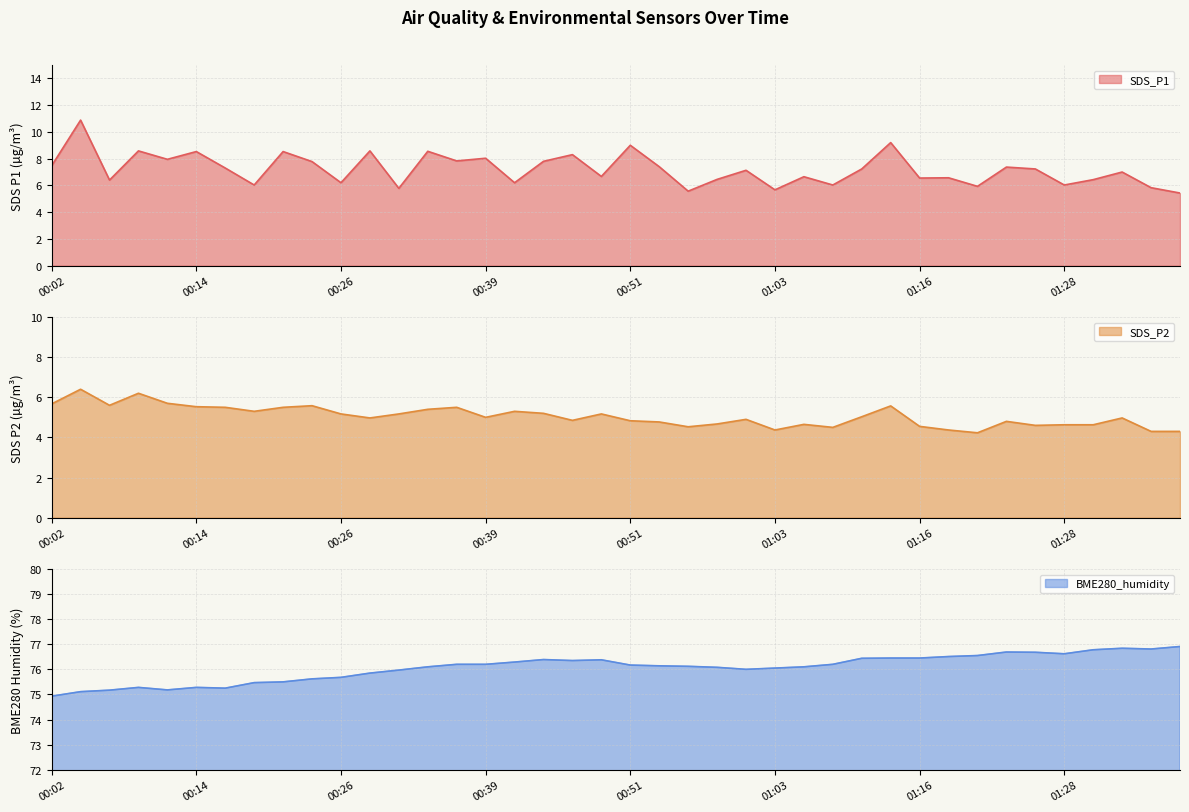

What is the difference between the maximum and minimum values in the SDS_P2 series?

2.2